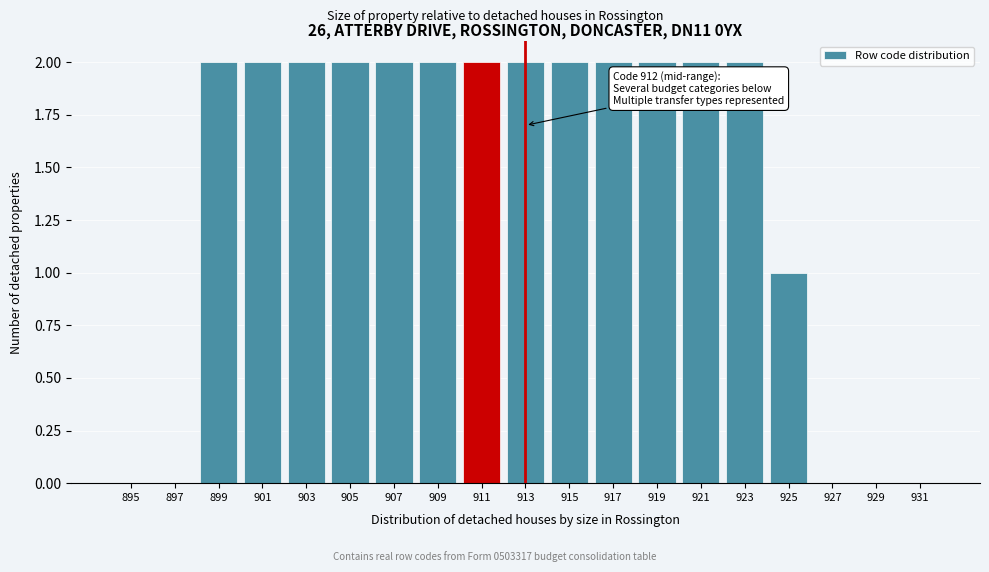

Reading right to left, list all the values displayed in this chart.

931=0	929=0	927=0	925=1	923=2	921=2	919=2	917=2	915=2	913=2	911=2	909=2	907=2	905=2	903=2	901=2	899=2	897=0	895=0